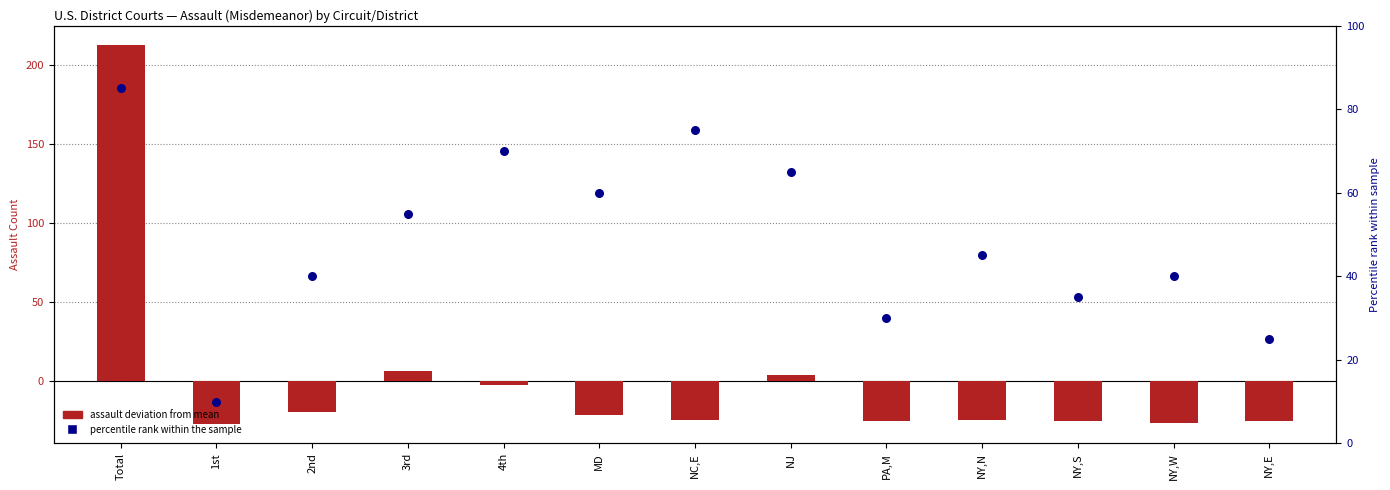

At which category is the sum across all series the highest?

Total